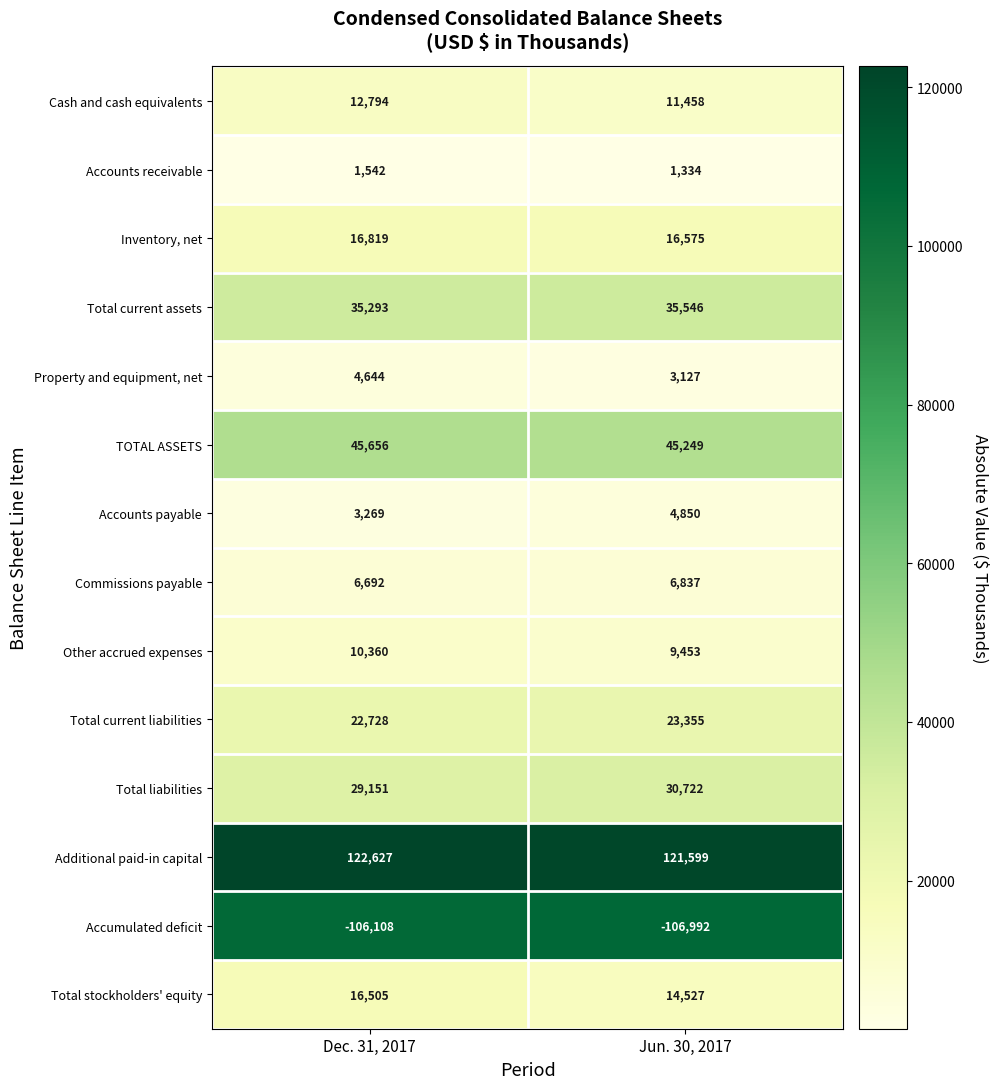

List the series in order of their peak value, lowest first.

Accumulated deficit, Accounts receivable, Property and equipment, net, Accounts payable, Commissions payable, Other accrued expenses, Cash and cash equivalents, Total stockholders' equity, Inventory, net, Total current liabilities, Total liabilities, Total current assets, TOTAL ASSETS, Additional paid-in capital